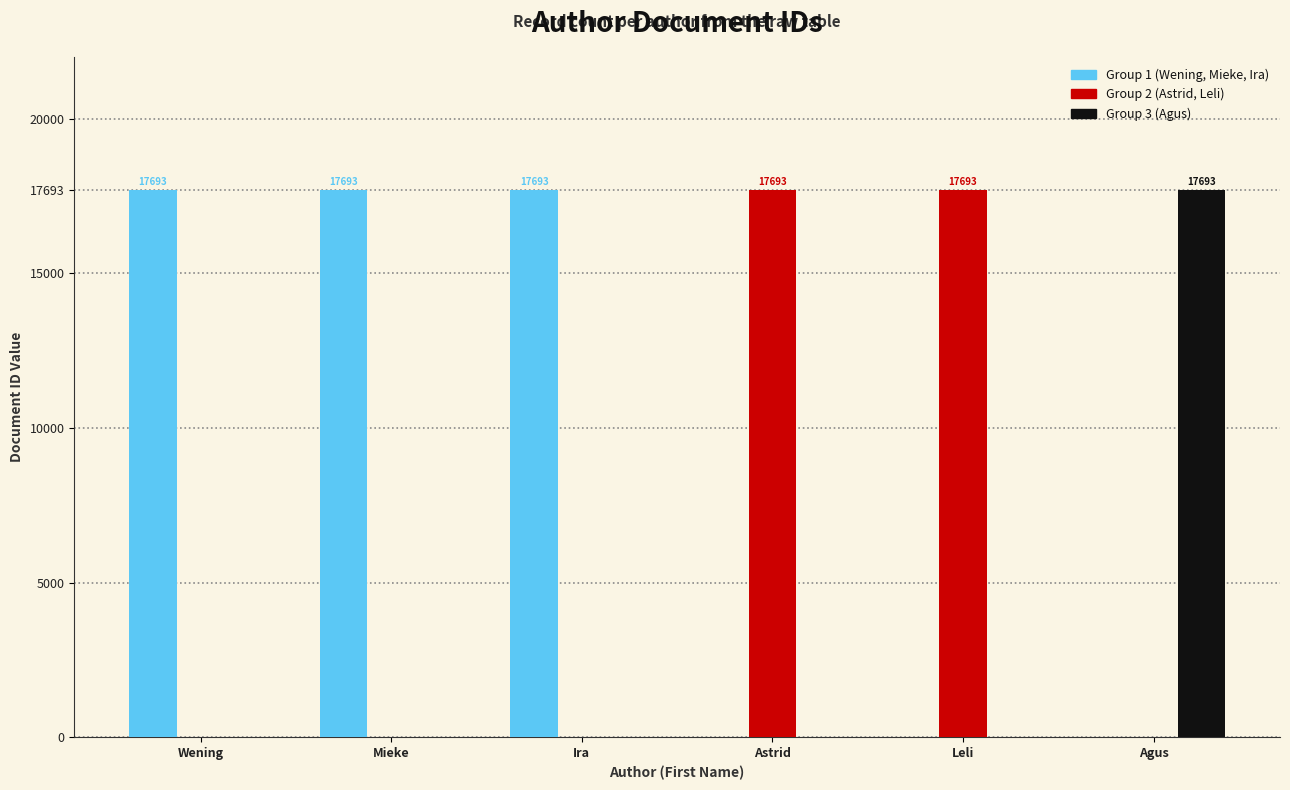

What is the total value across all series at Wening?

17693